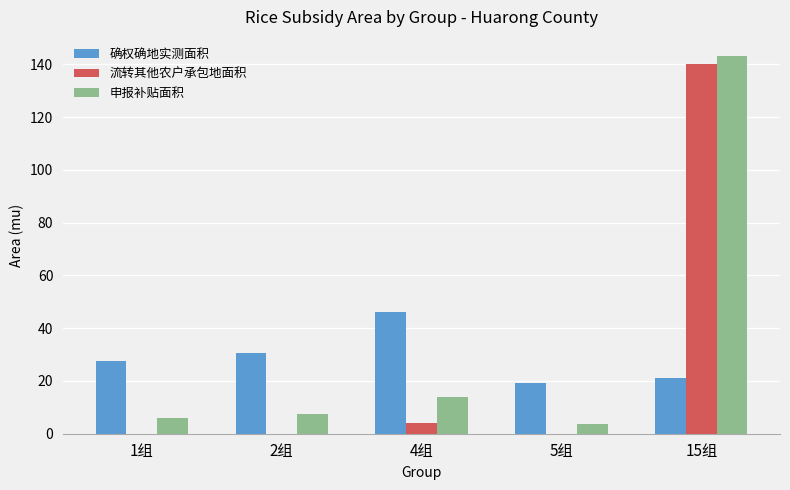

The value of 确权确地实测面积 at 15组 is 21.1. True or false?

True